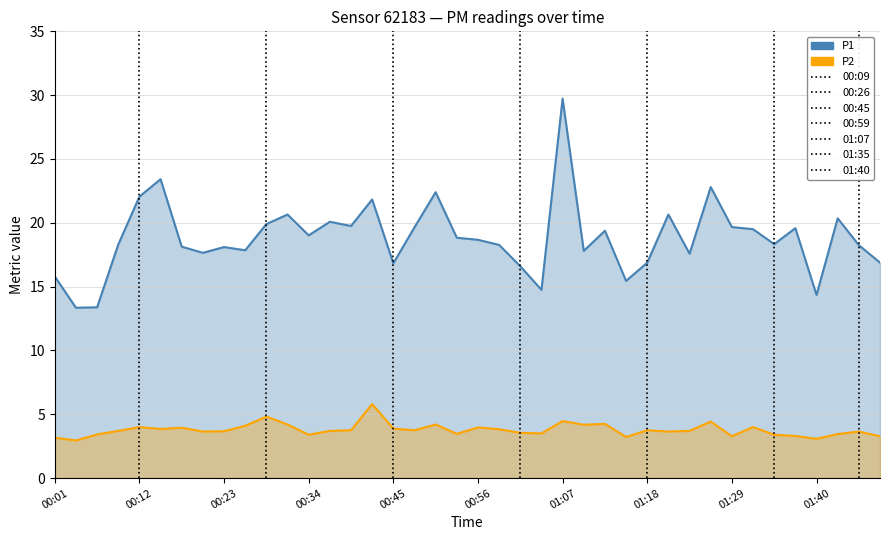

At which label is P2 closest to 4?

00:12